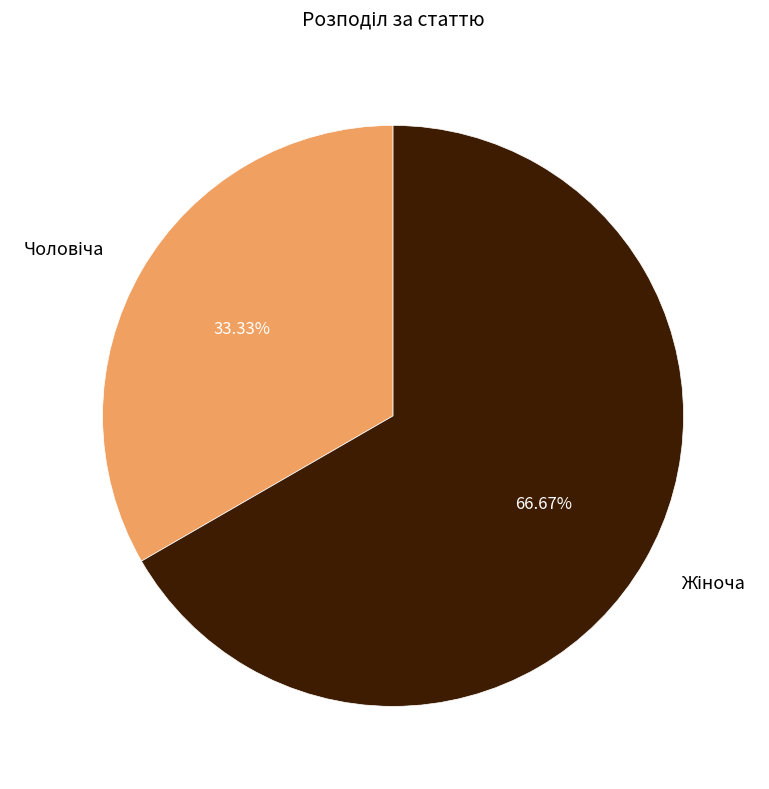

Does any single category account for the majority?

Yes